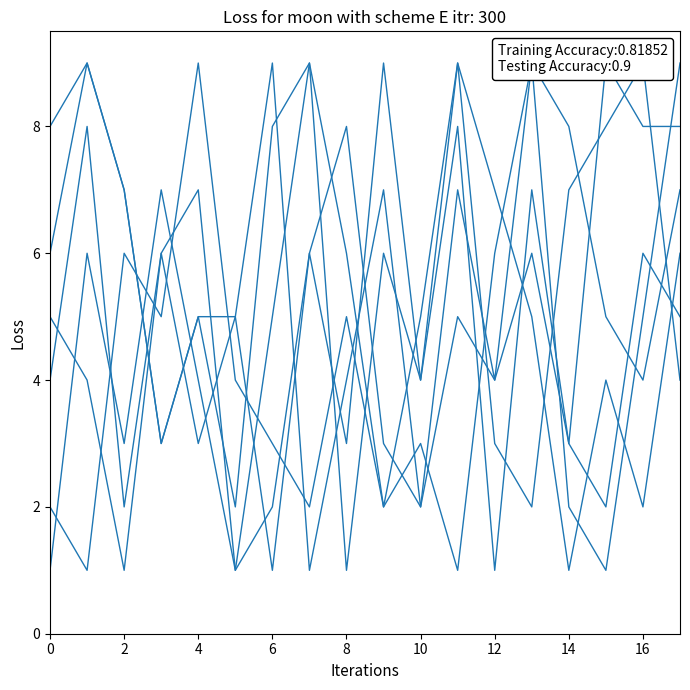

Which has a higher value, 17 or 4?

17